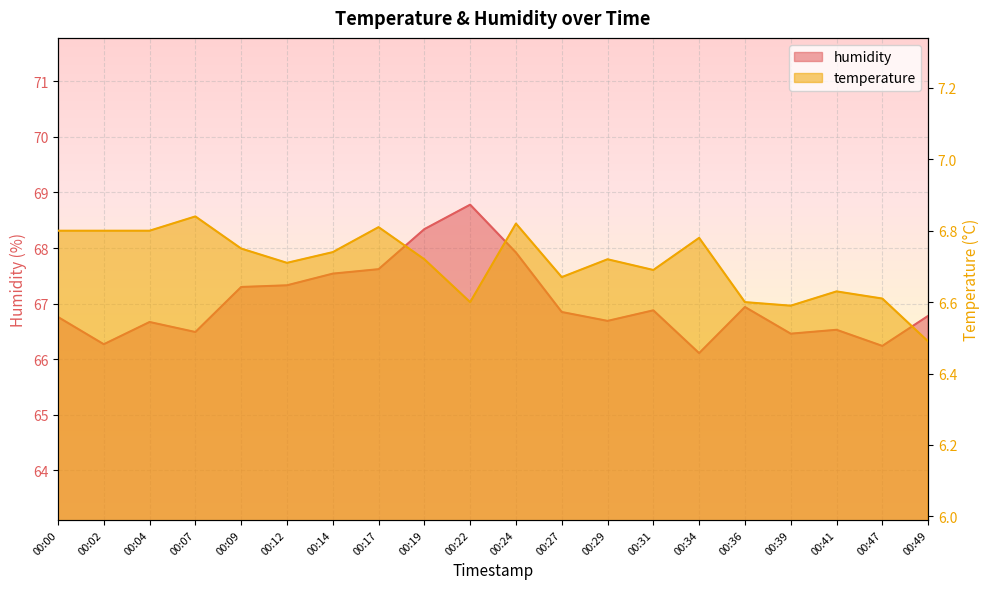

Which category has the lowest value across all series?

00:49